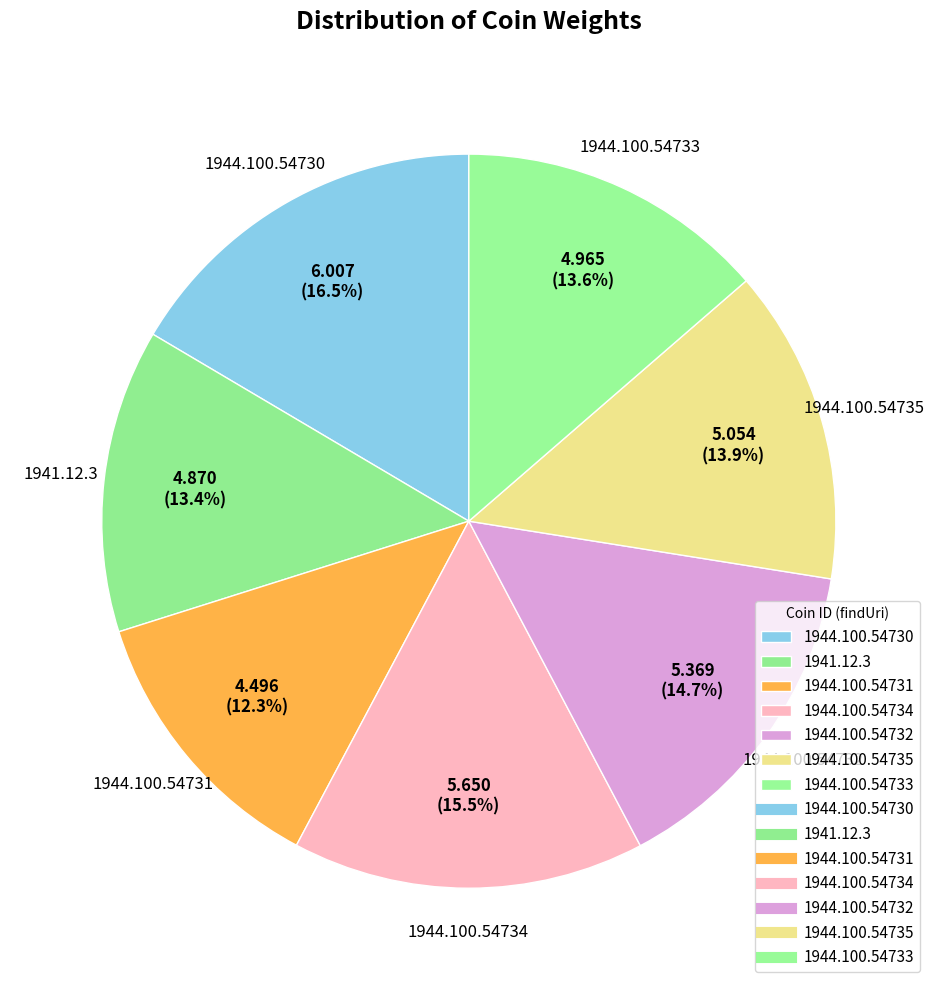

Which has a higher value, 1944.100.54731 or 1944.100.54735?

1944.100.54735